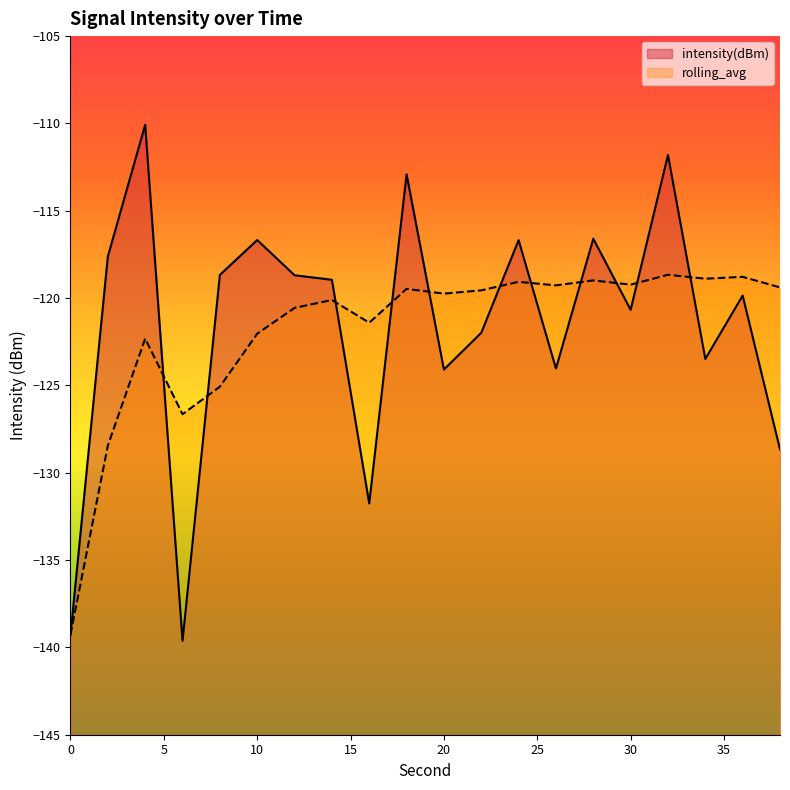

Where is the first local minimum for intensity(dBm)?

6